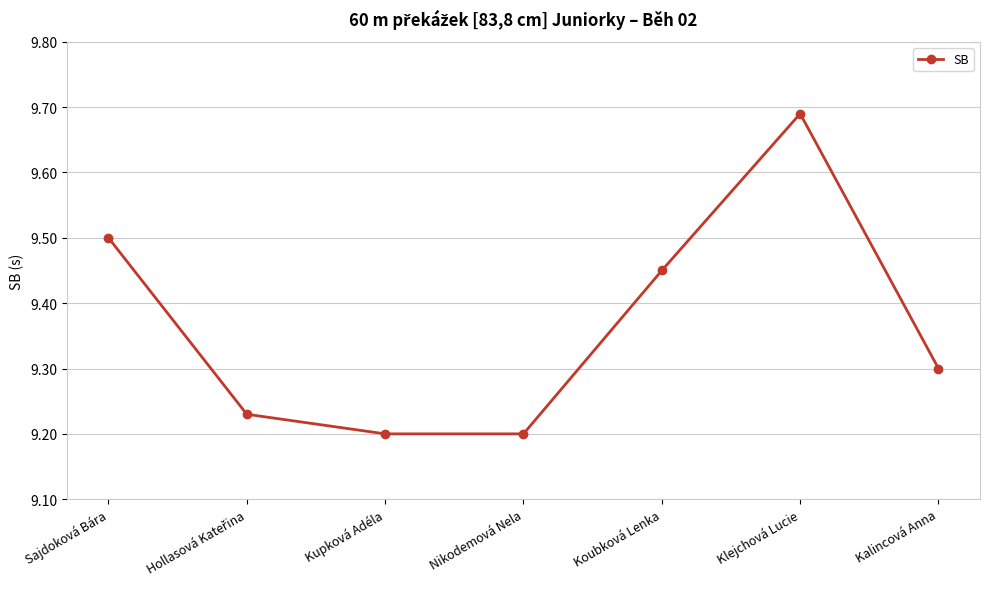

What position from the left is Nikodemová Nela?

4